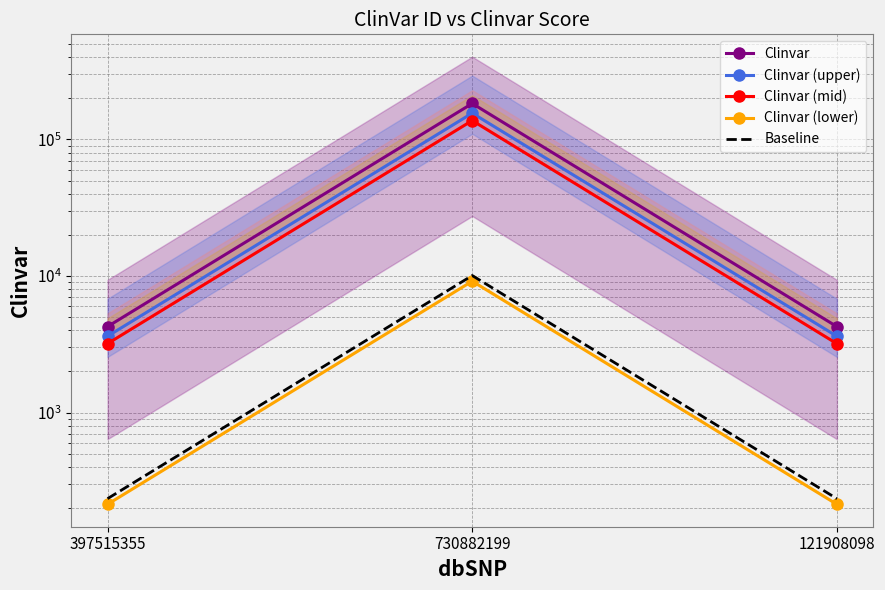

Reading left to right, transcribe all the data shown in this chart.

Clinvar: 4262.0	183278.0	4259.0
Clinvar (upper): 3622.7	155786.3	3620.2
Clinvar (mid): 3196.5	137458.5	3194.2
Clinvar (lower): 213.1	9163.9	213.0
Baseline: 234.4	10080.3	234.2